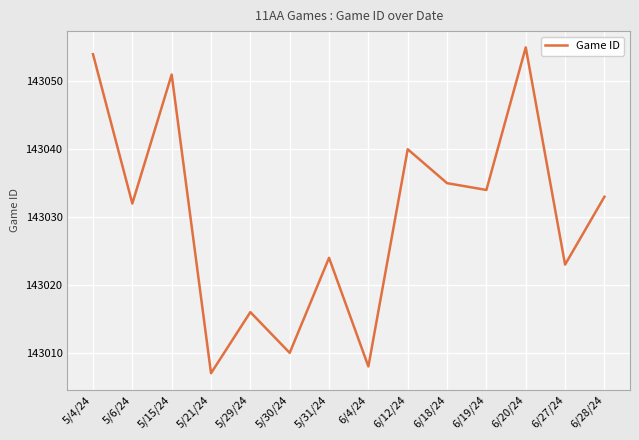

Reading right to left, transcribe all the data shown in this chart.

143033	143023	143055	143034	143035	143040	143008	143024	143010	143016	143007	143051	143032	143054